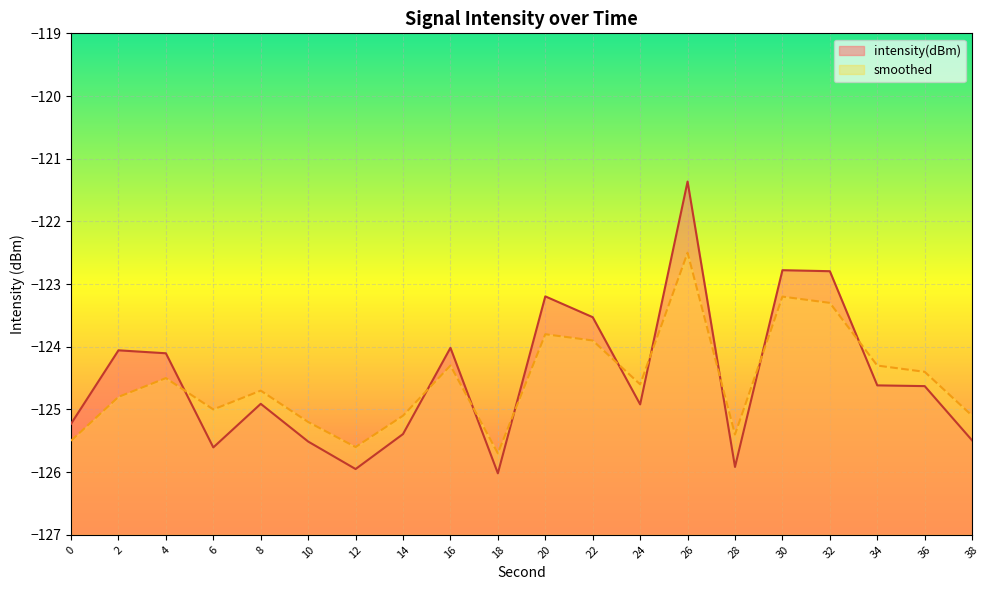

Where is smoothed nearest to the value -124?

22